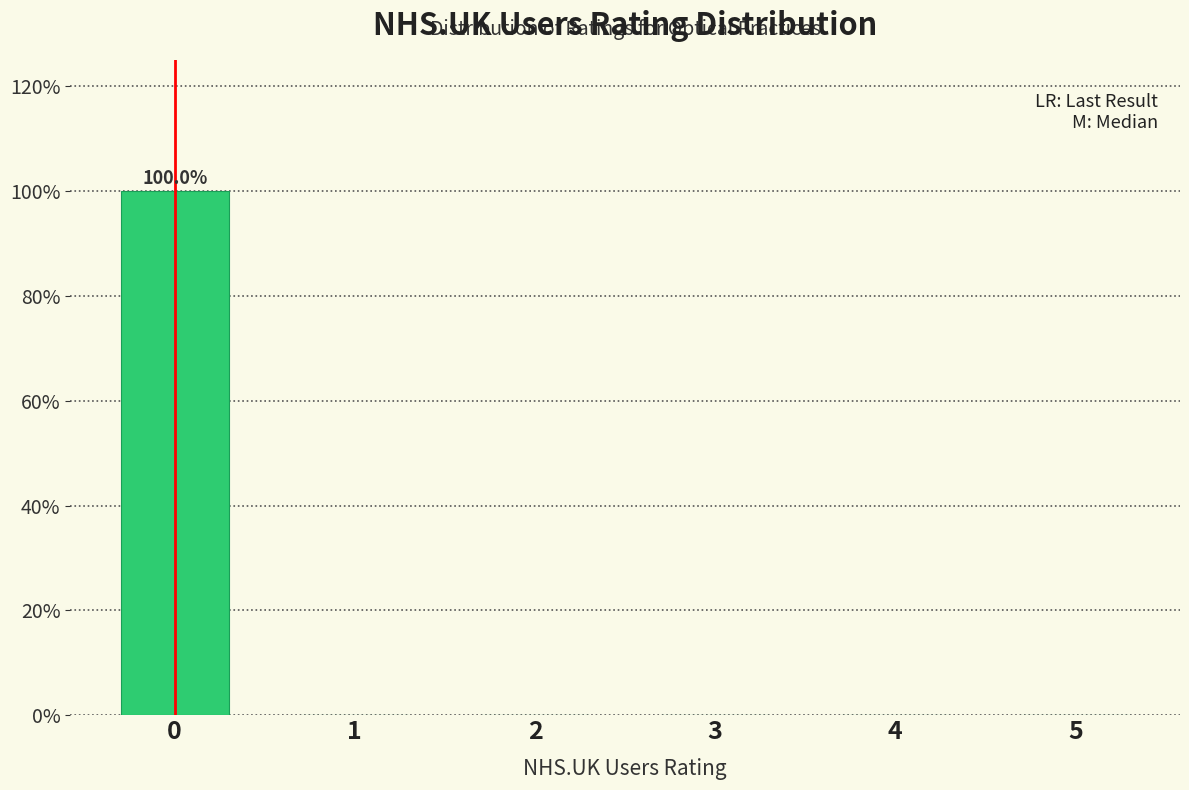

Reading left to right, what are all the values shown in this chart?

0=100	1=0	2=0	3=0	4=0	5=0